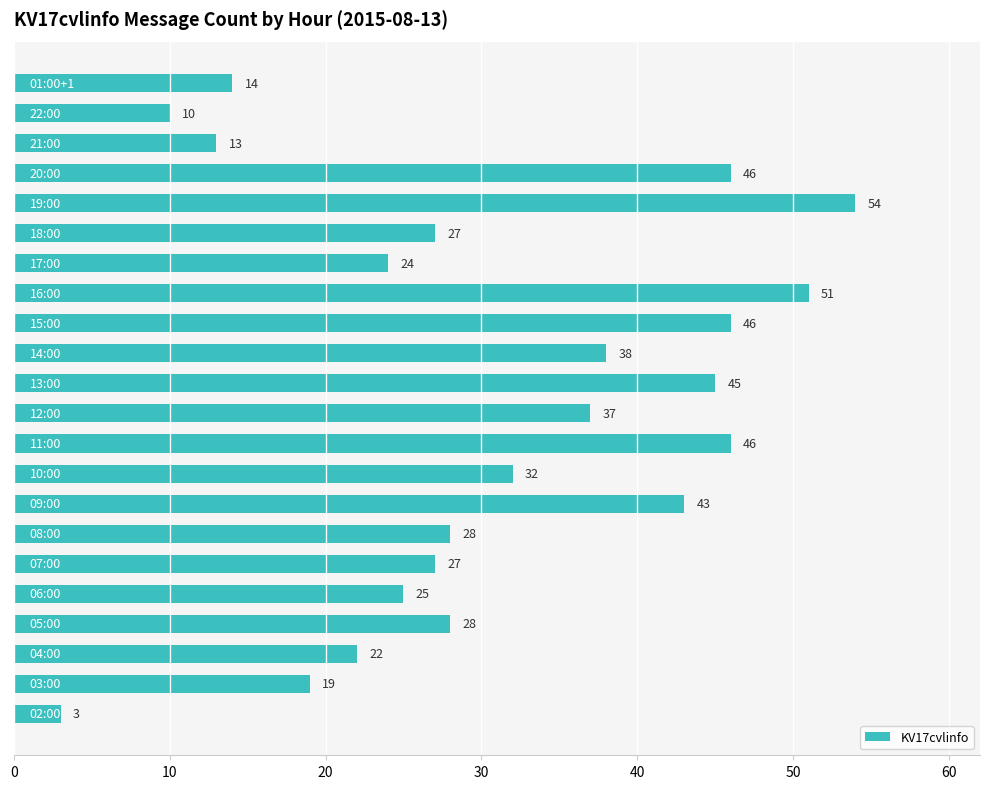

What is the smallest value displayed?

3